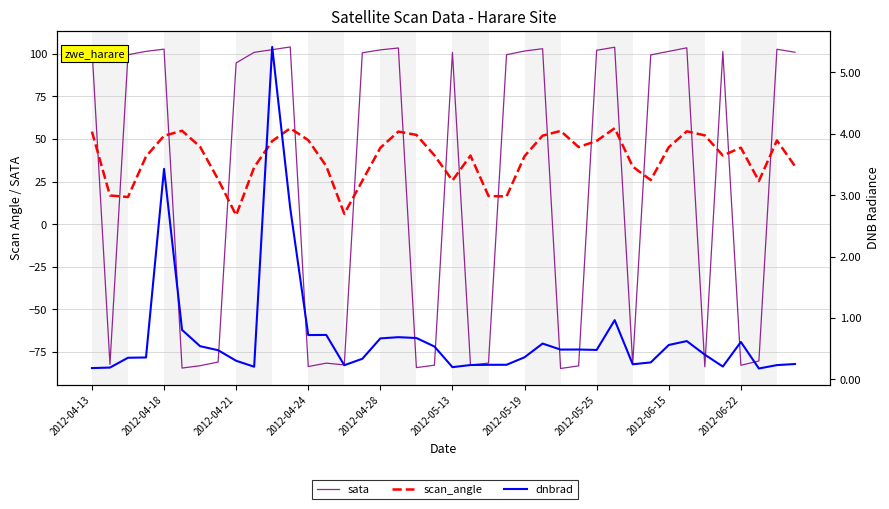

What is the difference between the sata values at 20 and 33?

2.7